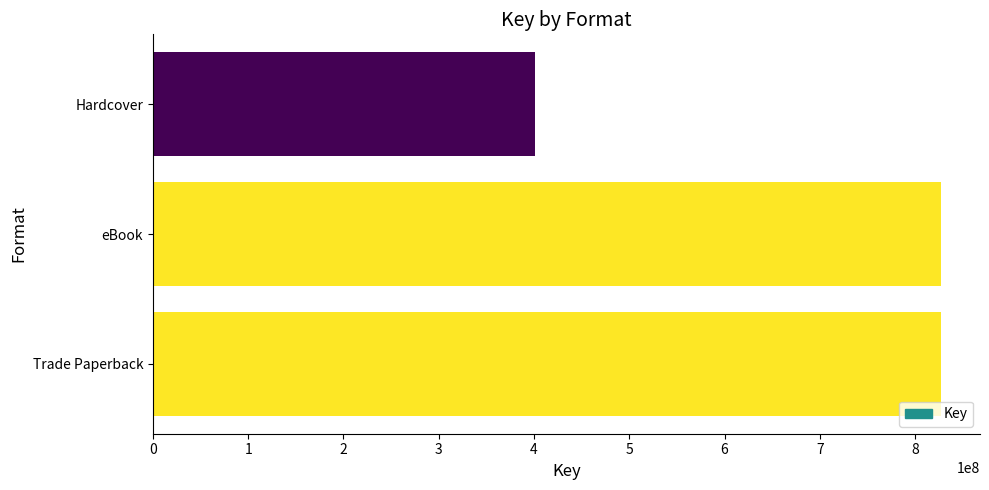

What is the sum of all values?

2054442334